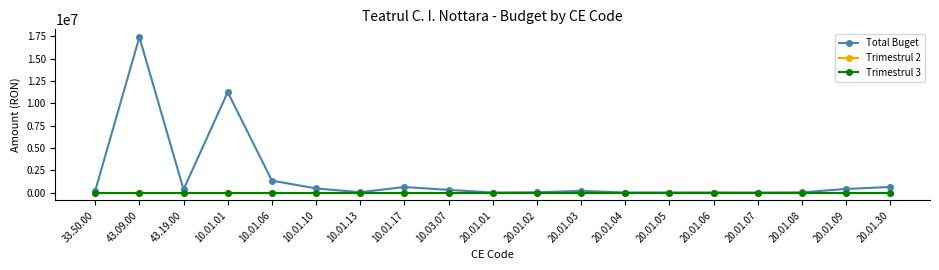

At 20.01.30, list the series in order from largest to smallest.

Total Buget, Trimestrul 2, Trimestrul 3